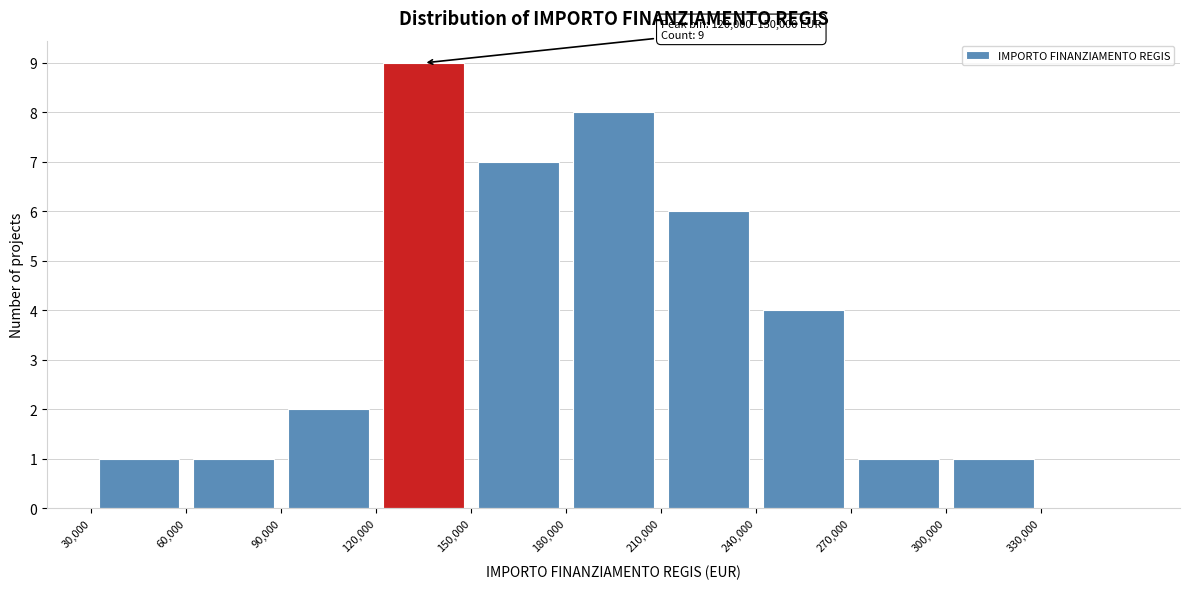

Which range on the x-axis has the tallest bar?

120000 to 150000